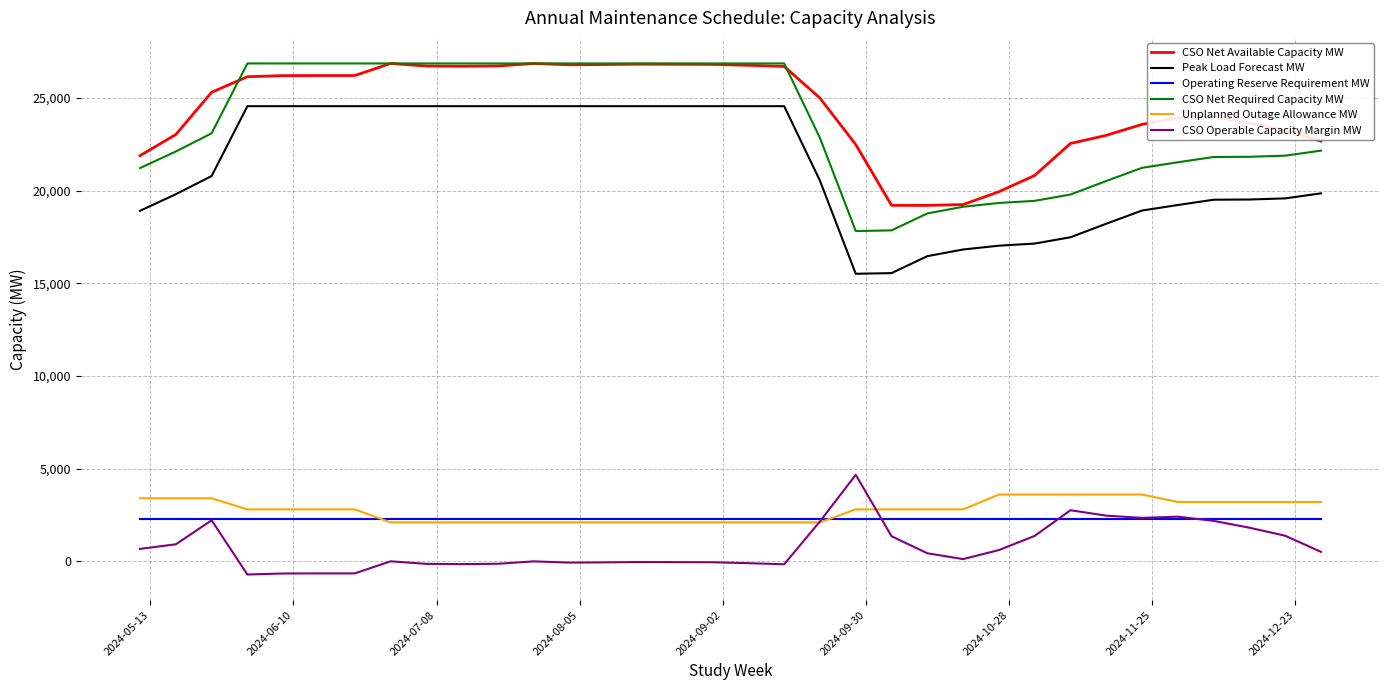

What is the minimum value for CSO Operable Capacity Margin MW?

-714